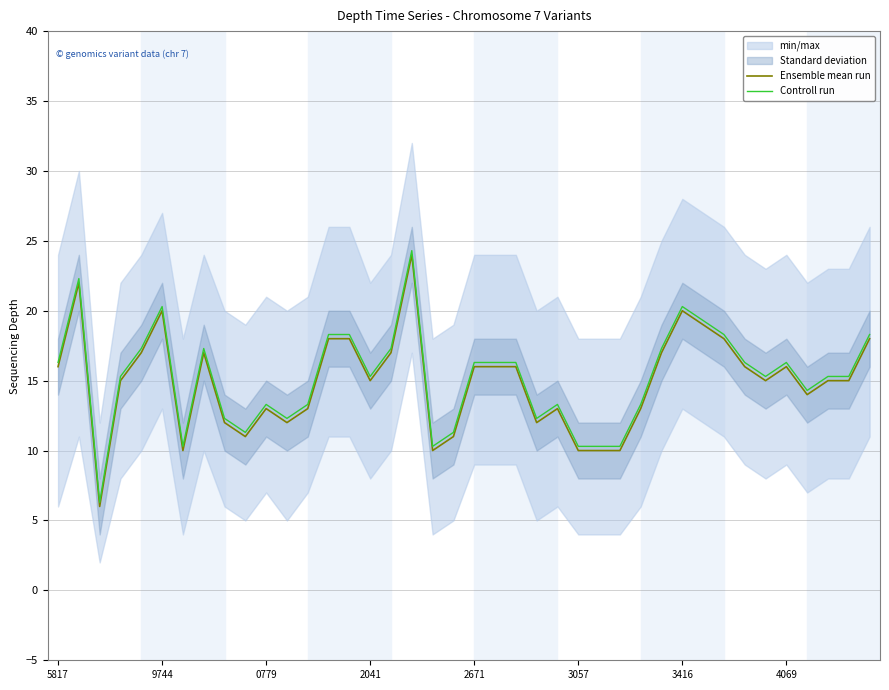

What is the sum of the Ensemble mean run values at 27 and 29?

27.0